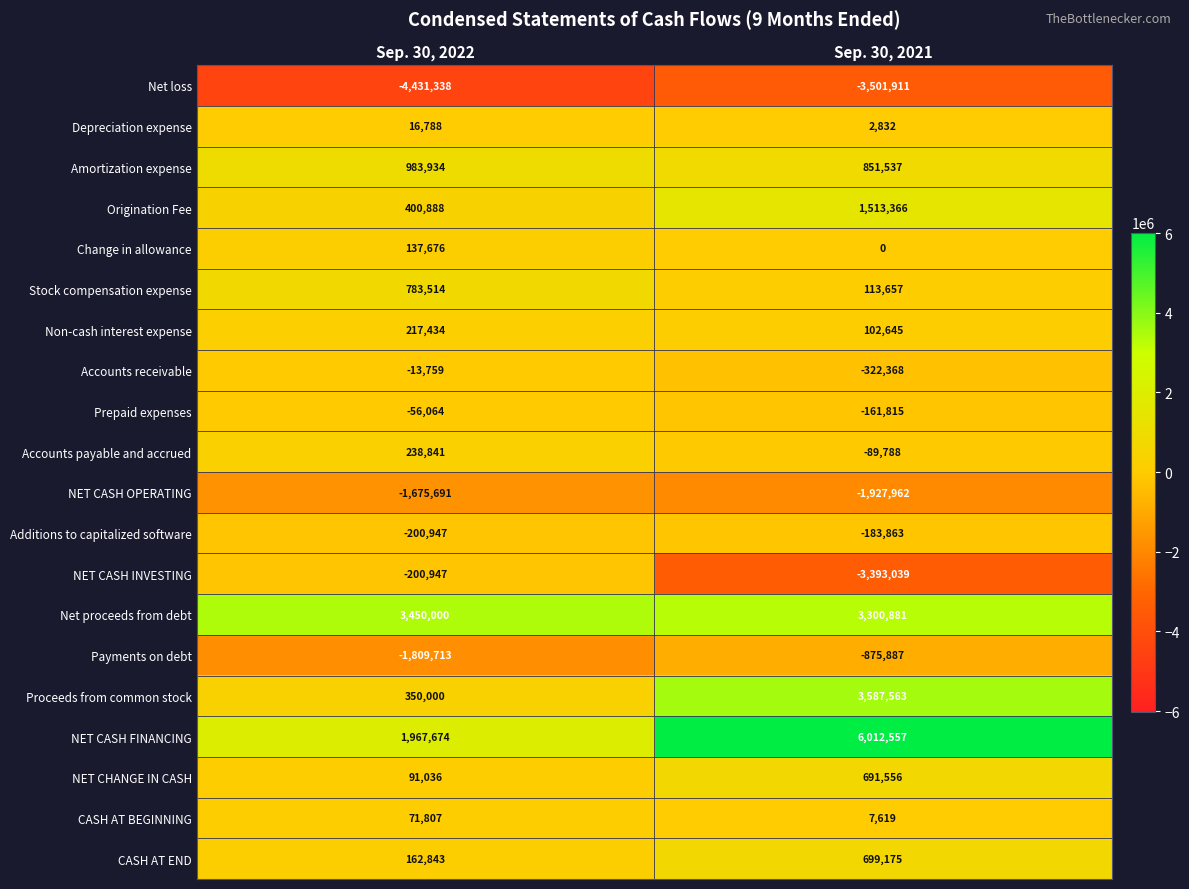

How many series are shown in this chart?

20